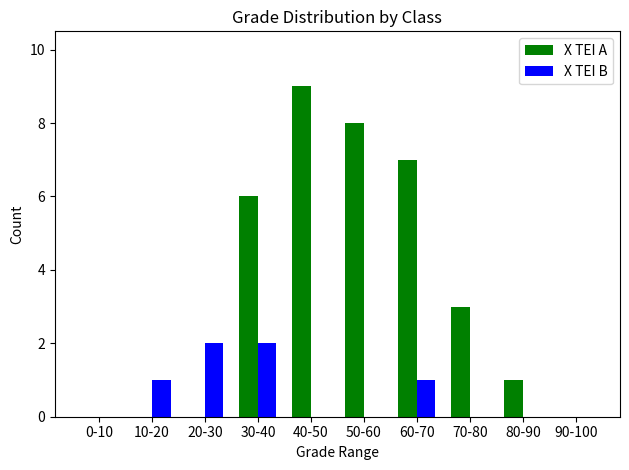

Which series has the widest spread of values?

X TEI A